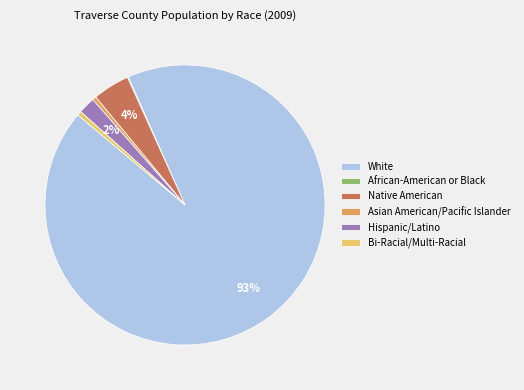

Is Hispanic/Latino the majority of the pie?

No